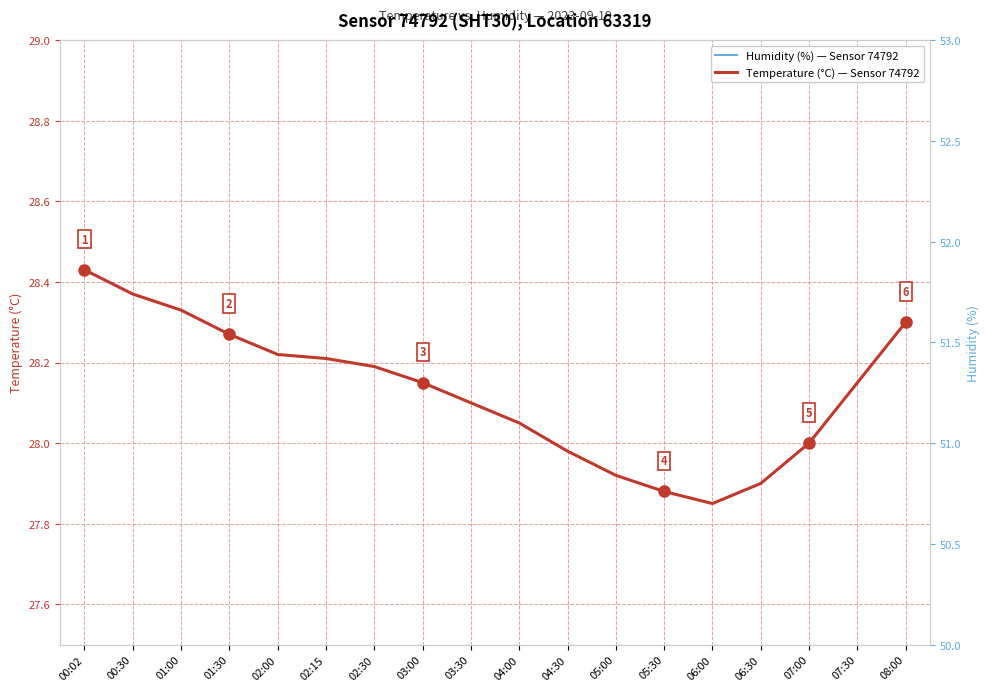

What is the label of the 4th point from the right?

06:30